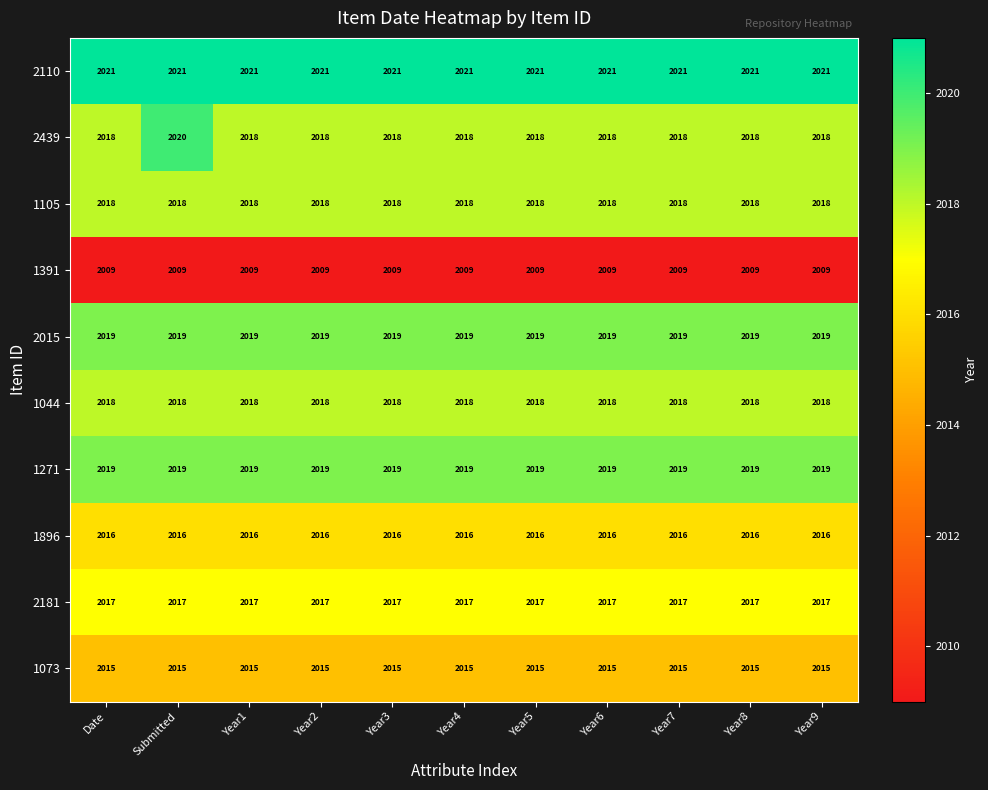

What is the minimum value shown in the chart?

2009